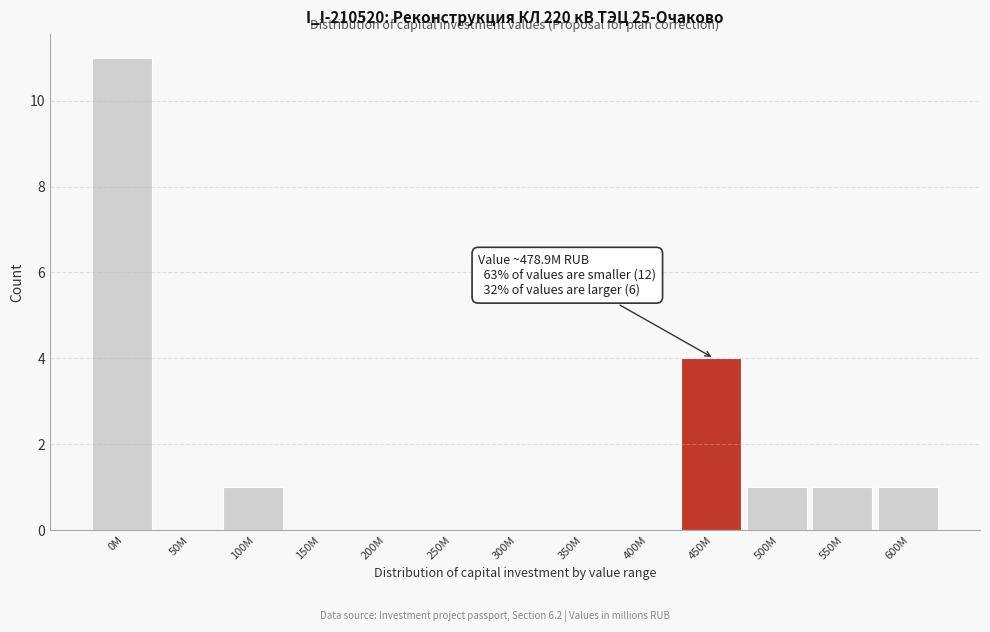

Reading right to left, transcribe all the data shown in this chart.

600M=1	550M=1	500M=1	450M=4	400M=0	350M=0	300M=0	250M=0	200M=0	150M=0	100M=1	50M=0	0M=11